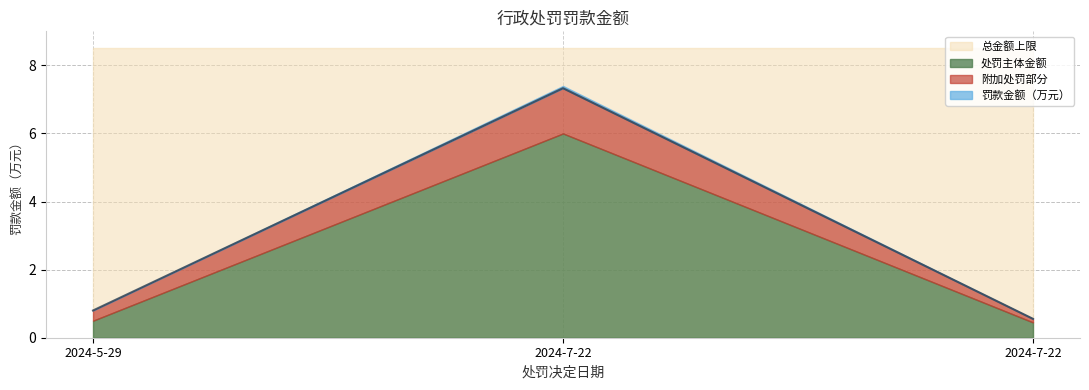

The value at 2024-7-22 is 7.3. True or false?

True